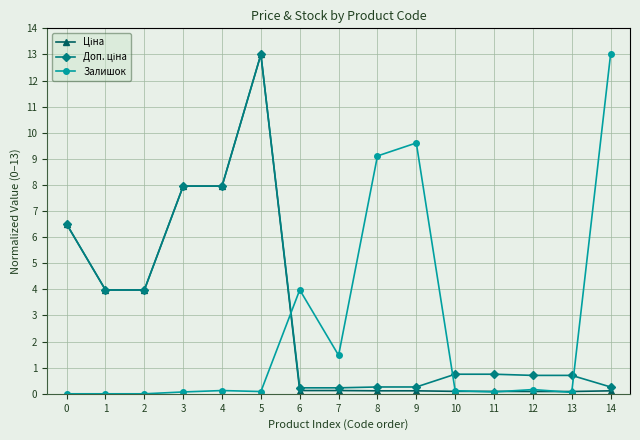

What is the greatest value displayed?

13.0